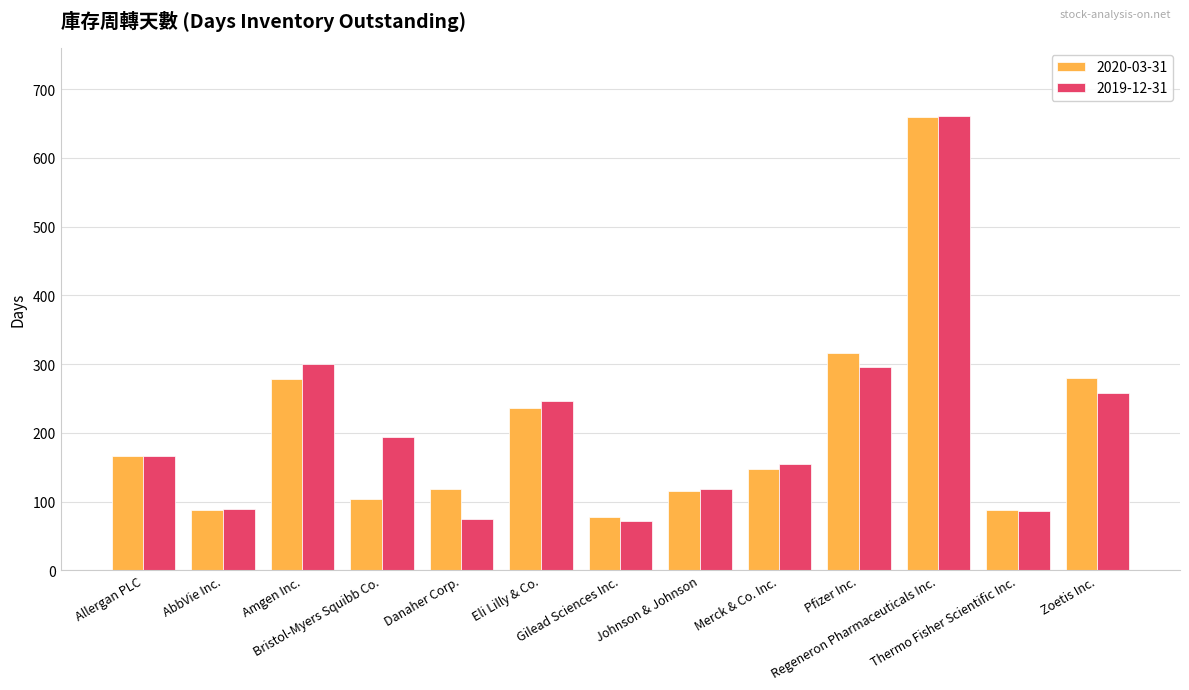

What is the difference between the 2020-03-31 values at Danaher Corp. and Merck & Co. Inc.?

30